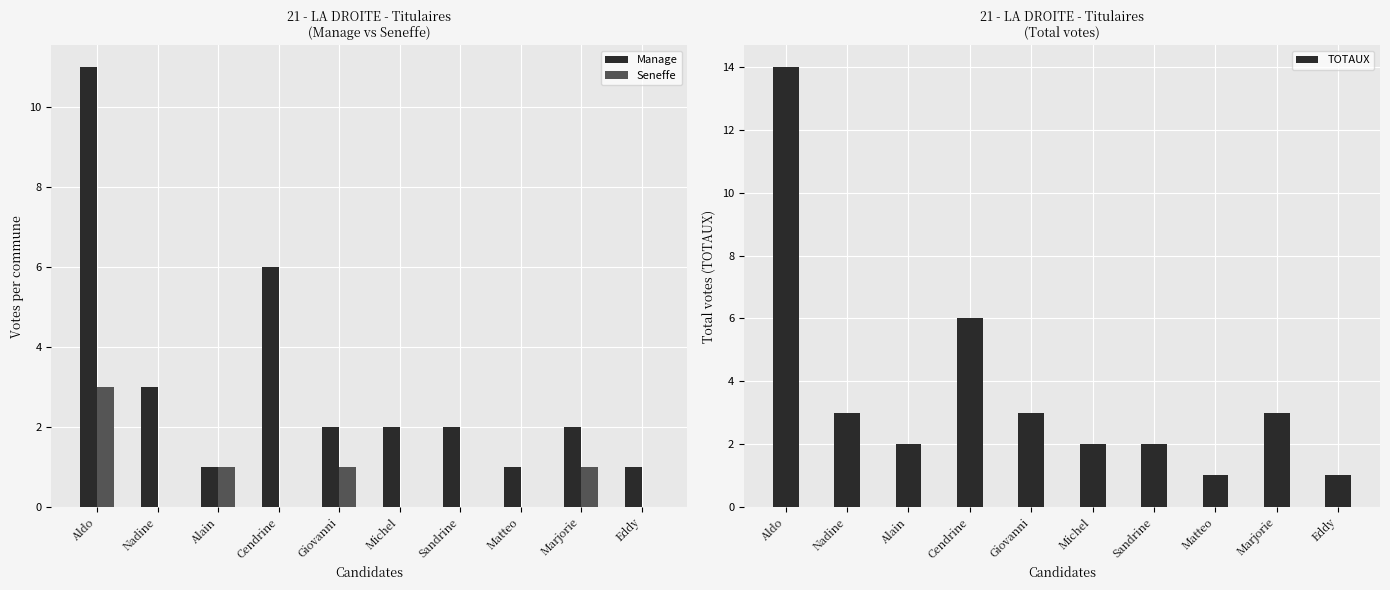

Are the bars grouped side by side (vs. stacked)?

Yes